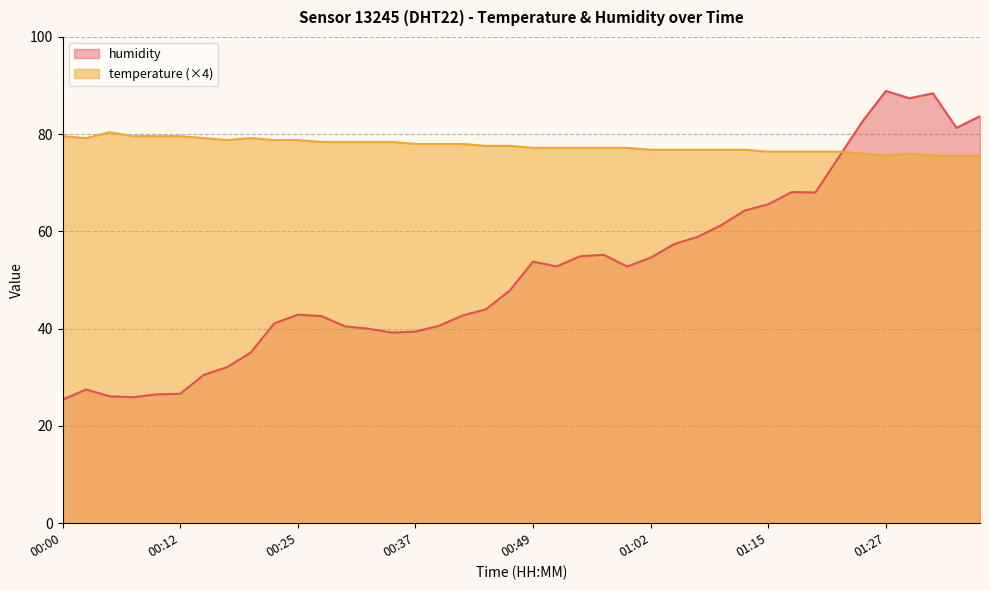

Reading left to right, list all the values displayed in this chart.

humidity: 25.4	27.5	26.1	25.9	26.5	26.6	30.5	32.1	35.1	41.1	42.9	42.6	40.5	40.0	39.2	39.4	40.6	42.7	44.0	47.8	53.8	52.8	54.9	55.2	52.8	54.6	57.4	58.9	61.3	64.3	65.6	68.1	68.0	75.3	82.6	88.9	87.4	88.4	81.3	83.7
temperature: 79.6	79.2	80.4	79.6	79.6	79.6	79.2	78.8	79.2	78.8	78.8	78.4	78.4	78.4	78.4	78.0	78.0	78.0	77.6	77.6	77.2	77.2	77.2	77.2	77.2	76.8	76.8	76.8	76.8	76.8	76.4	76.4	76.4	76.4	76.0	75.6	76.0	75.6	75.6	75.6